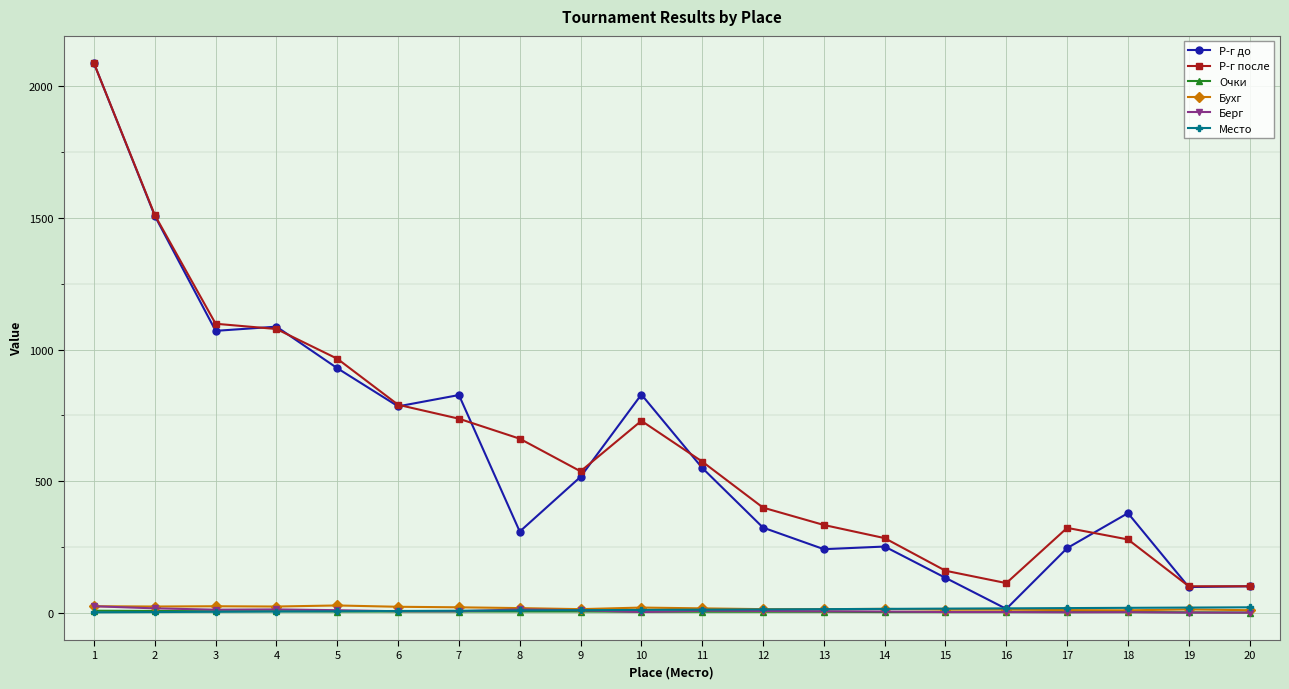

True or false: Р-г после and Берг intersect in this chart.

False